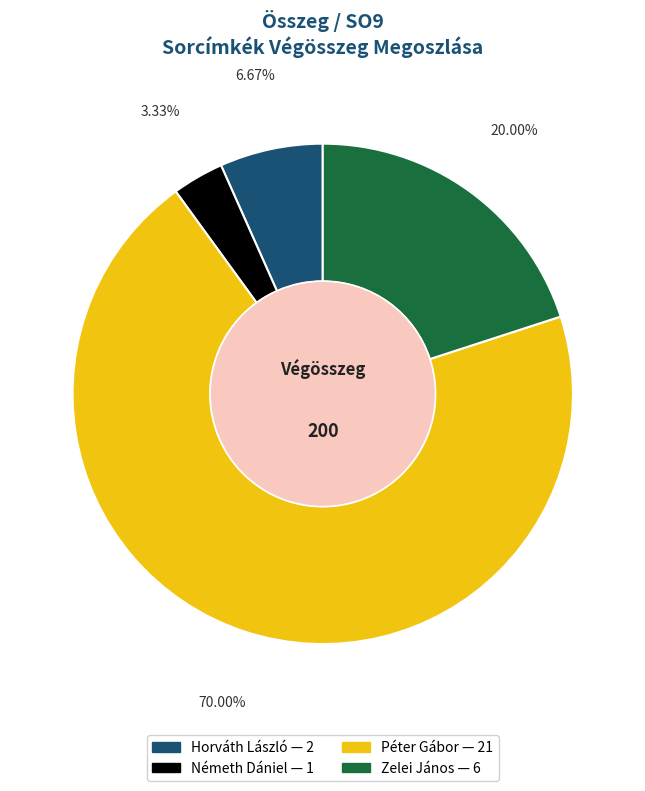

Does any single category account for the majority?

Yes